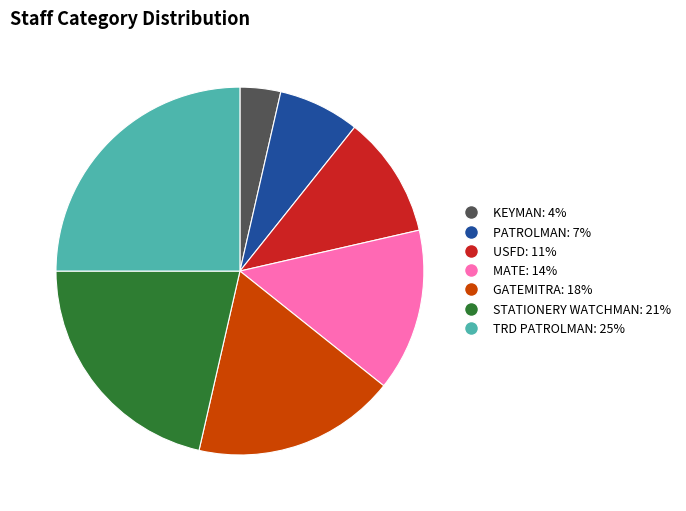

Is it true that KEYMAN: 4% is 18% of the pie?

False